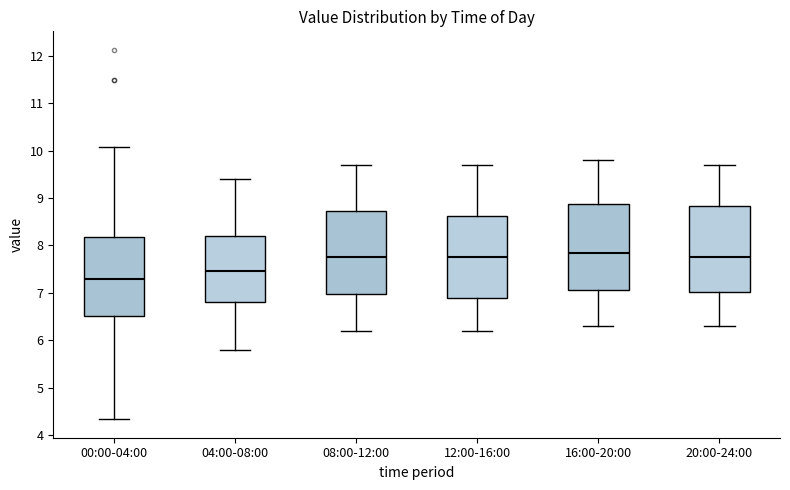

Reading left to right, transcribe this box plot: for each box, give where its median line is, the range the box spans, and where its two whiskers end, as read against the y-axis. The values are not printed on the chart, so give them approximately, as read against the axis.

00:00-04:00: median 7.3, box 6.5 to 8.2, whiskers 4.3 to 10.1
04:00-08:00: median 7.5, box 6.8 to 8.2, whiskers 5.8 to 9.4
08:00-12:00: median 7.8, box 7.0 to 8.7, whiskers 6.2 to 9.7
12:00-16:00: median 7.8, box 6.9 to 8.6, whiskers 6.2 to 9.7
16:00-20:00: median 7.9, box 7.1 to 8.9, whiskers 6.3 to 9.8
20:00-24:00: median 7.8, box 7.0 to 8.8, whiskers 6.3 to 9.7